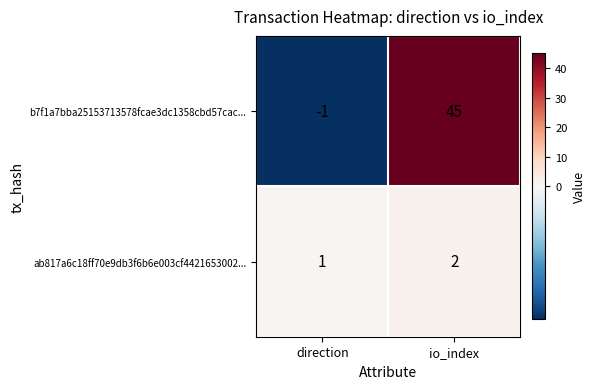

What is the total value across all series at io_index?

47